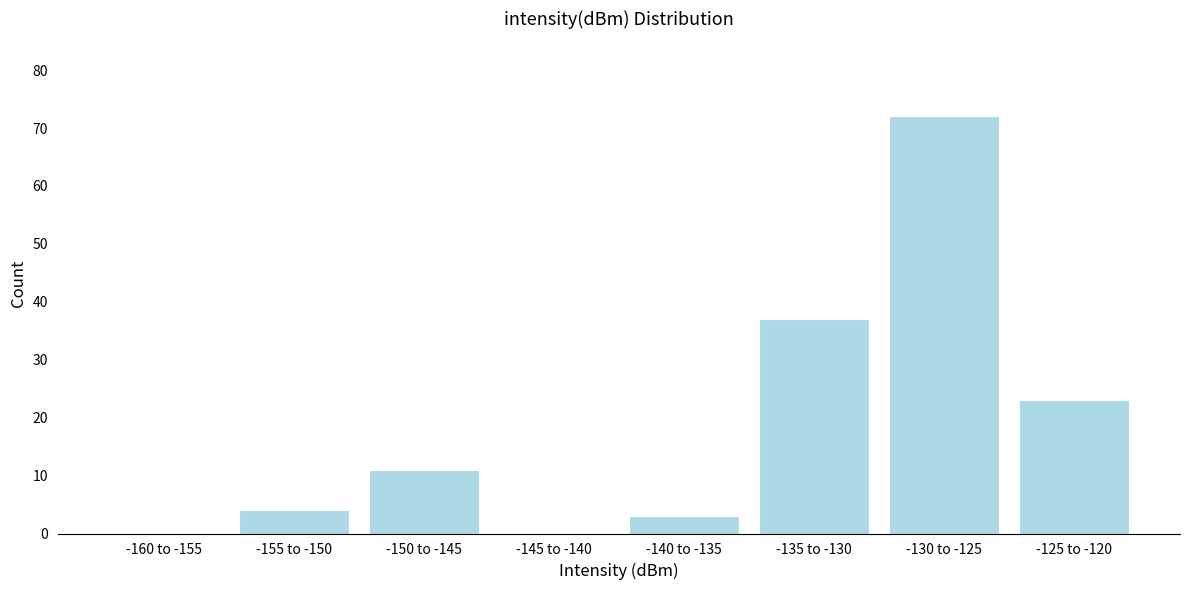

Reading right to left, transcribe all the data shown in this chart.

-125 to -120=23	-130 to -125=72	-135 to -130=37	-140 to -135=3	-145 to -140=0	-150 to -145=11	-155 to -150=4	-160 to -155=0